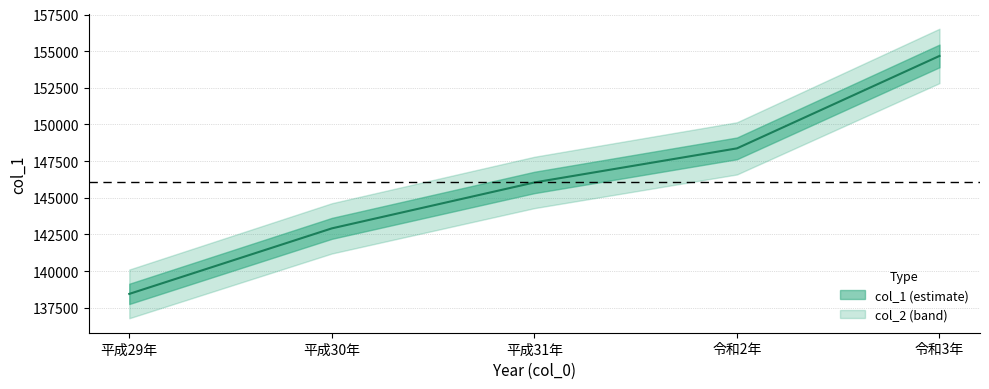

True or false: the data shows 148368 at 令和2年.

True